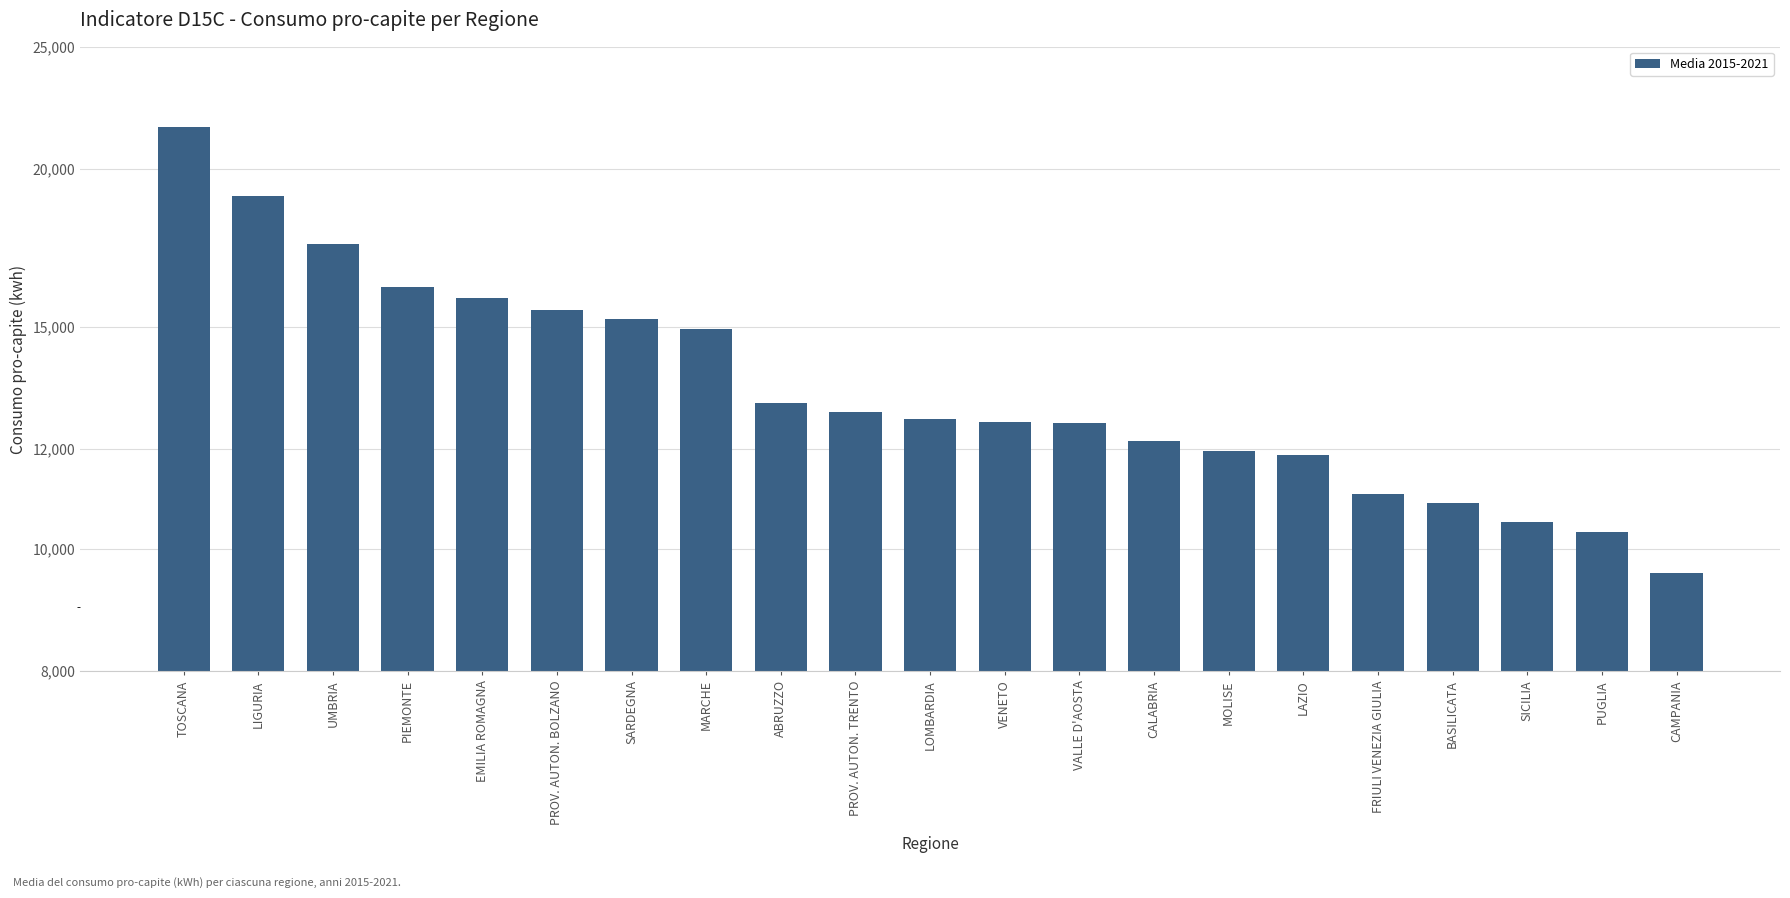

What is the difference between the maximum and minimum values?

12002.2